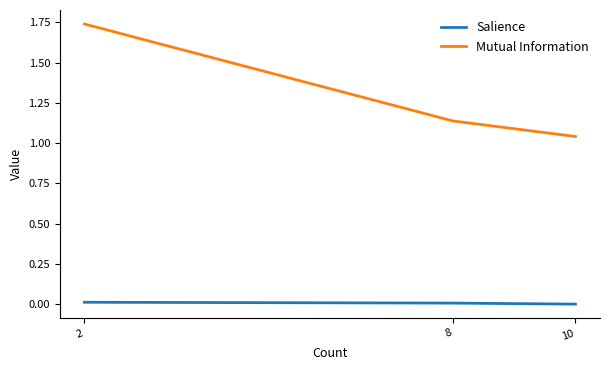

The value of Salience at 8 is 0.0. True or false?

True